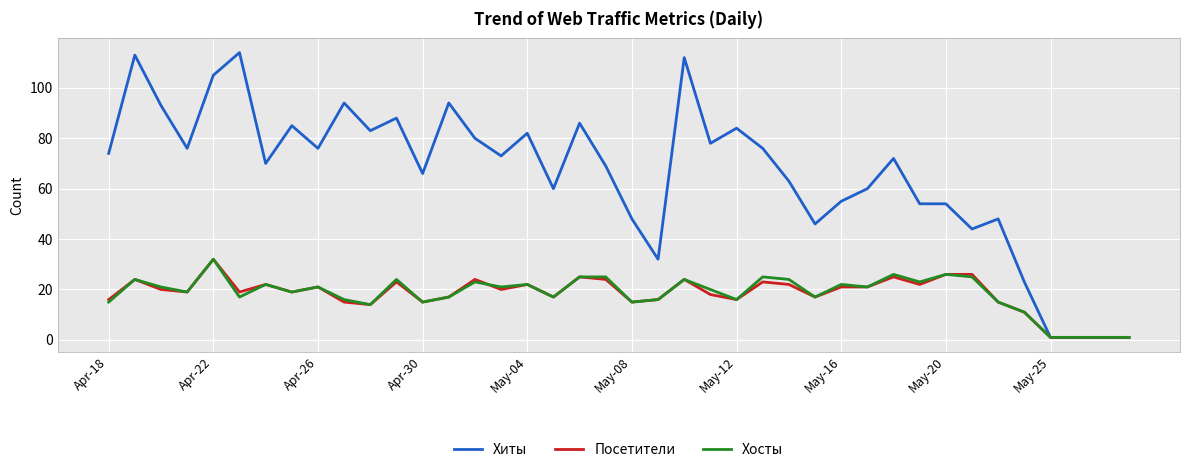

What is the maximum value for Хосты?

32